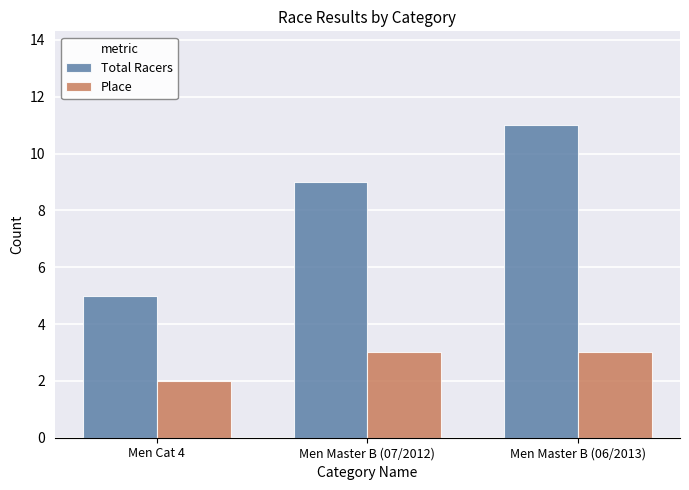

List the series in order of their overall mean, highest first.

Total Racers, Place